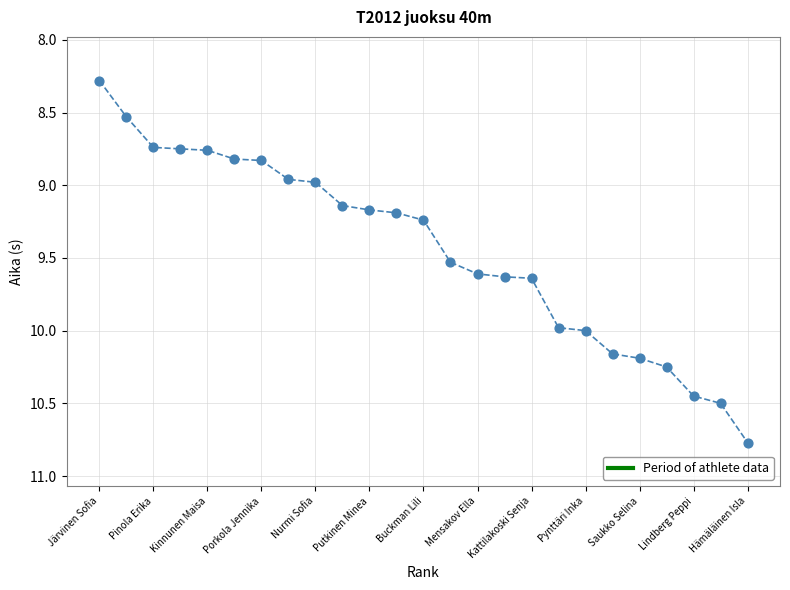

What is the range of Y values (max minus min)?

2.5